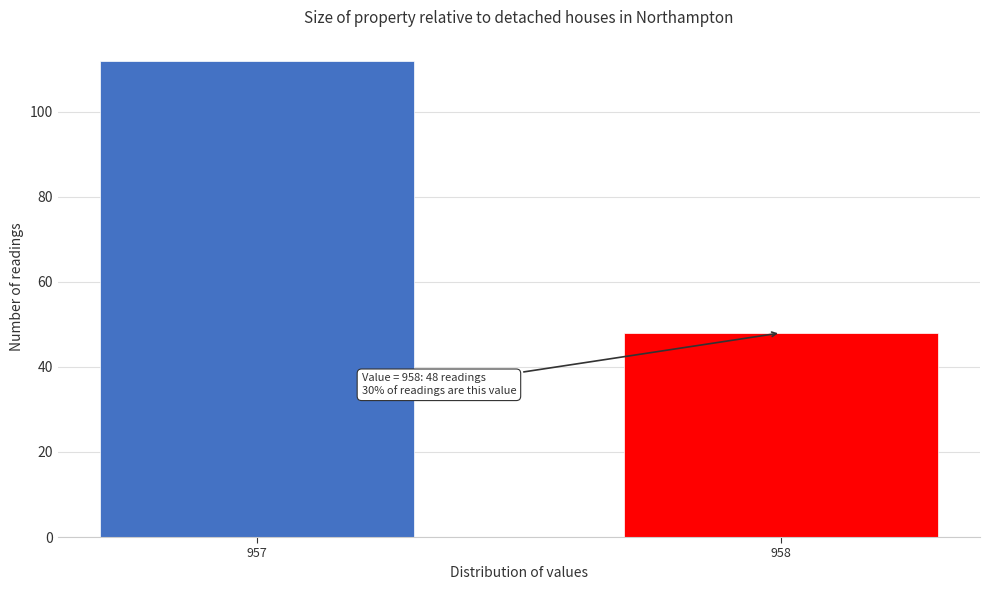

Reading left to right, transcribe all the data shown in this chart.

112	48